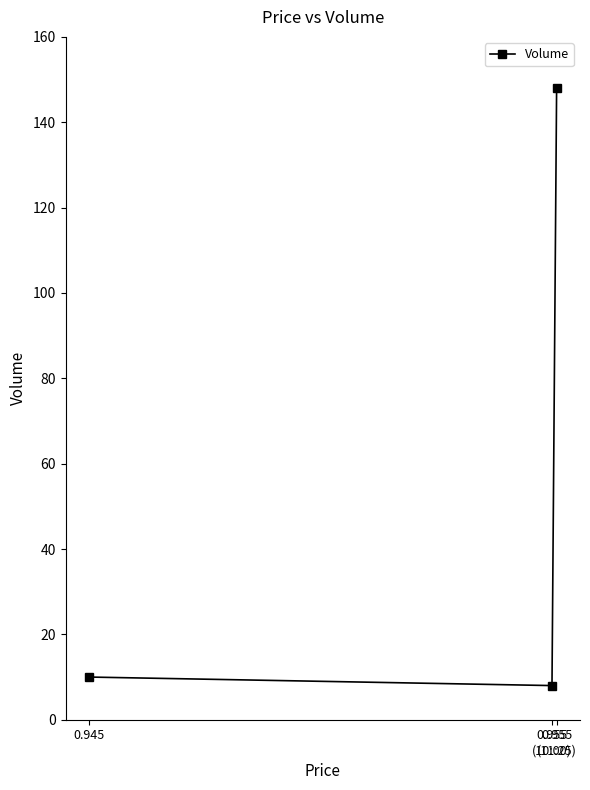

What is the value of the 3rd point from the left?

148